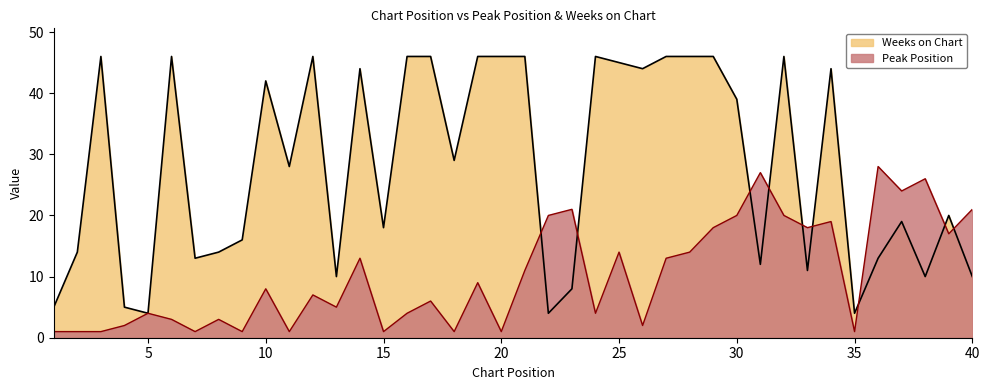

How many interior local valleys does the Weeks on Chart series have?

12